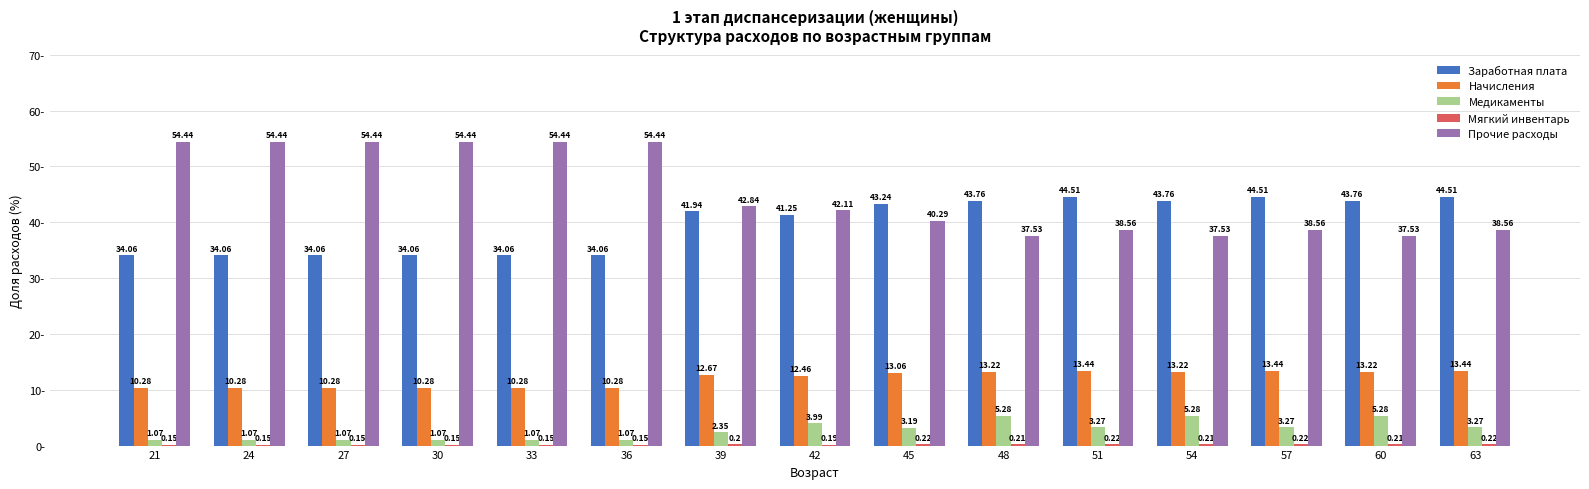

Between 33 and 57, which series saw the biggest shift?

Прочие расходы